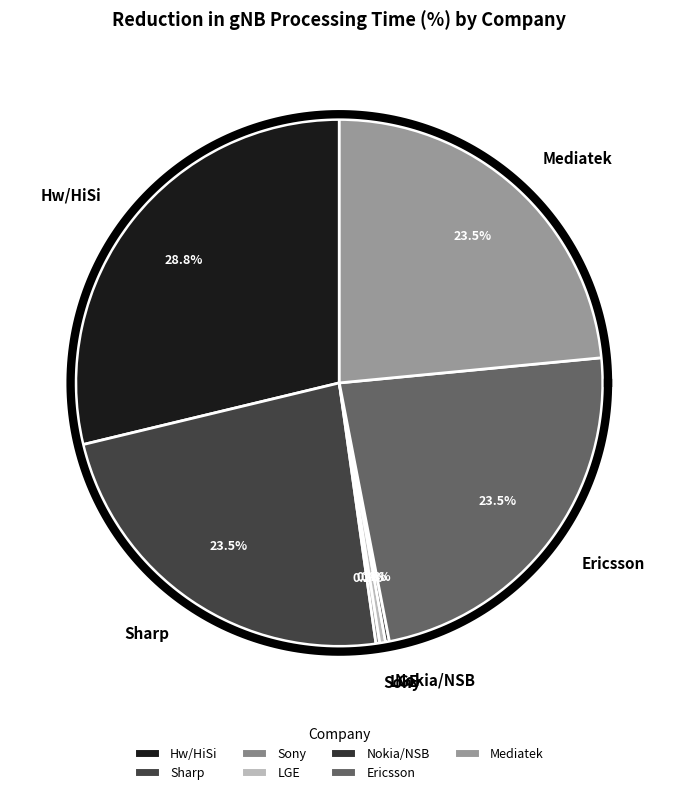

What percentage is the Ericsson slice, to the nearest percent?

23%